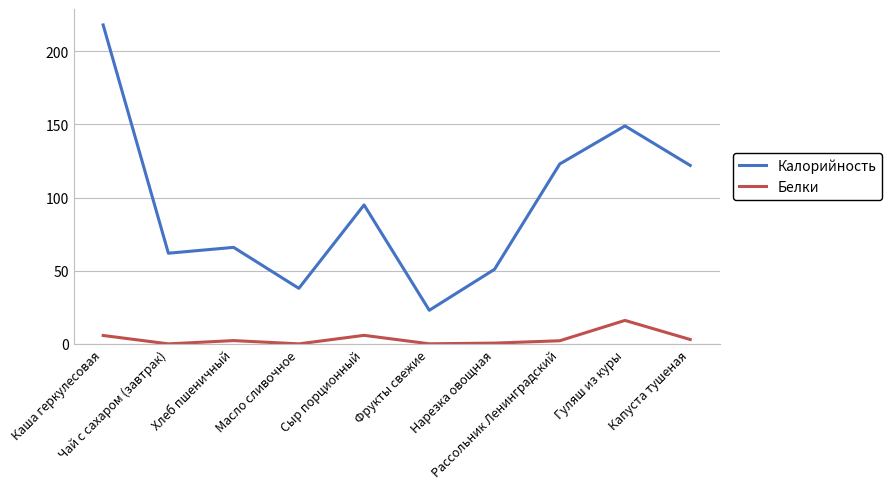

What is the difference between the maximum and minimum values in the Белки series?

16.0